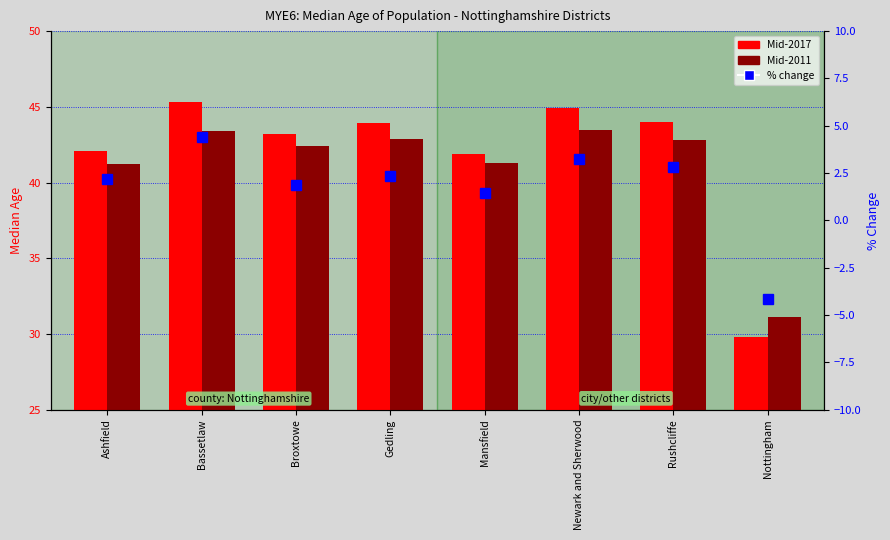

What is the difference between the highest and lowest values at Ashfield?

39.9